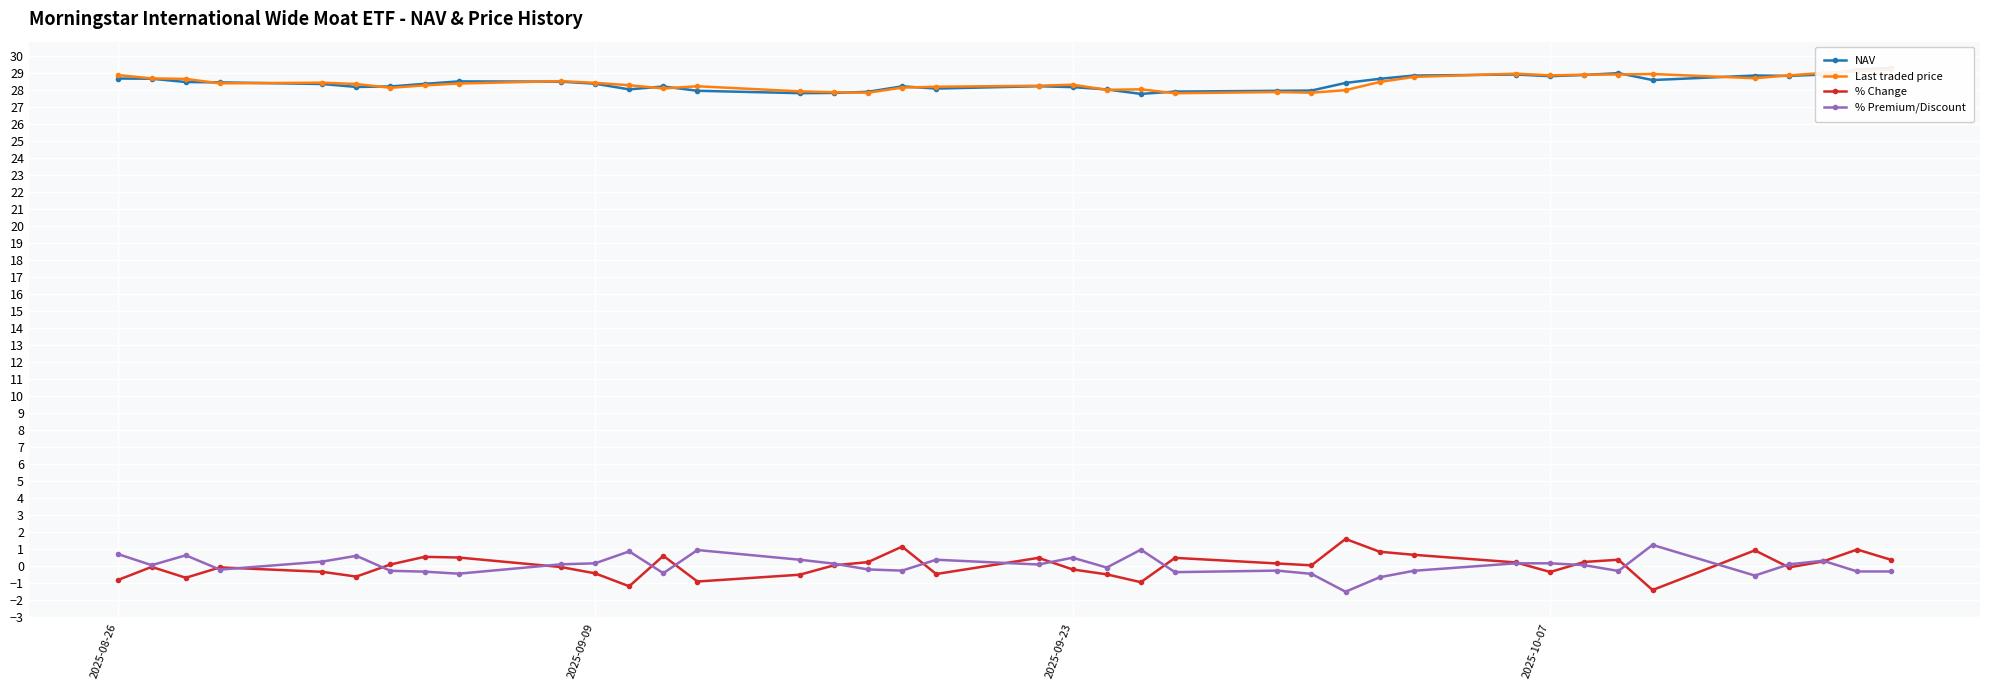

What are all the series names shown in the legend?

NAV, Last traded price, % Change, % Premium/Discount